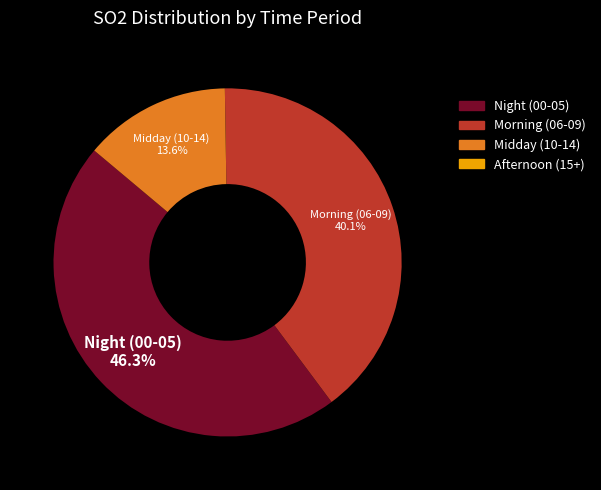

Is there any slice that represents more than half of the pie?

No